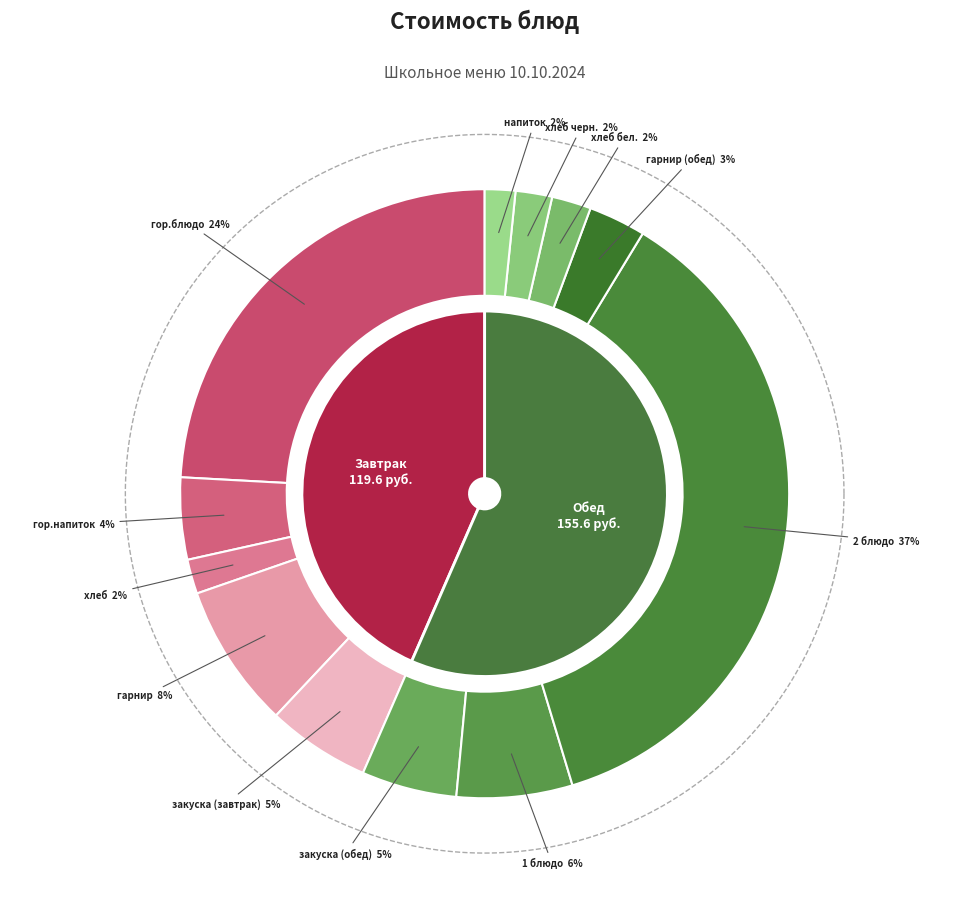

To the nearest percent, what is the difference between the гор.блюдо and хлеб черн. slice percentages?

22%